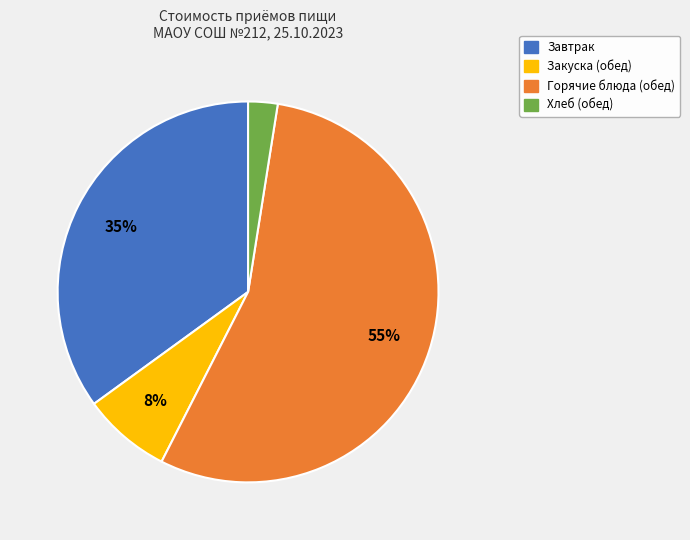

Is there a majority slice in this chart?

Yes